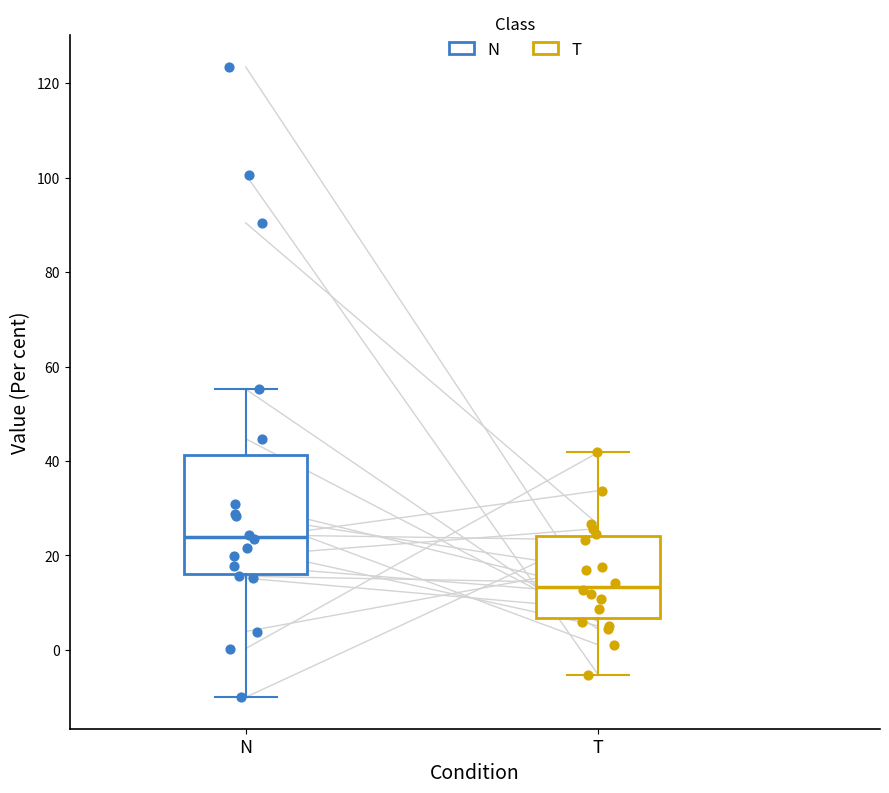

Where is the lower edge of the box for T on the y-axis? The values are not printed on the chart, so give them approximately, as read against the axis.

6